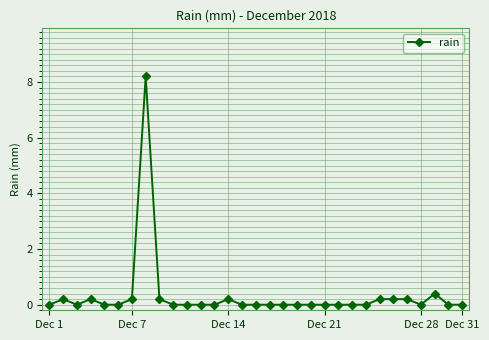

True or false: the data has more than 2 interior local peaks.

True